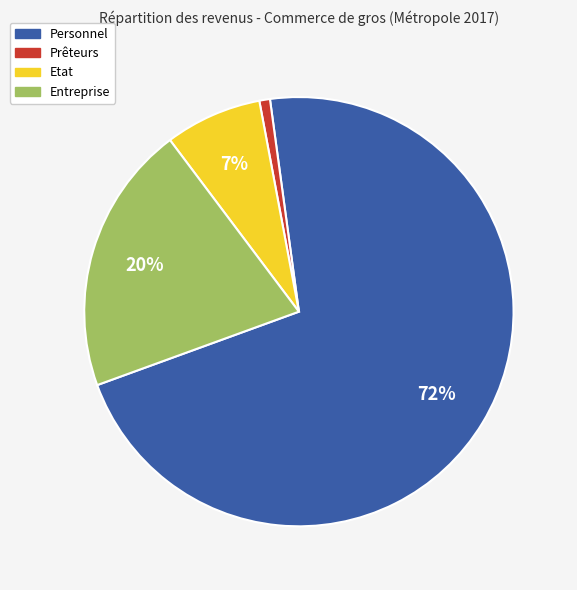

The Etat slice represents 7% of the pie. True or false?

True